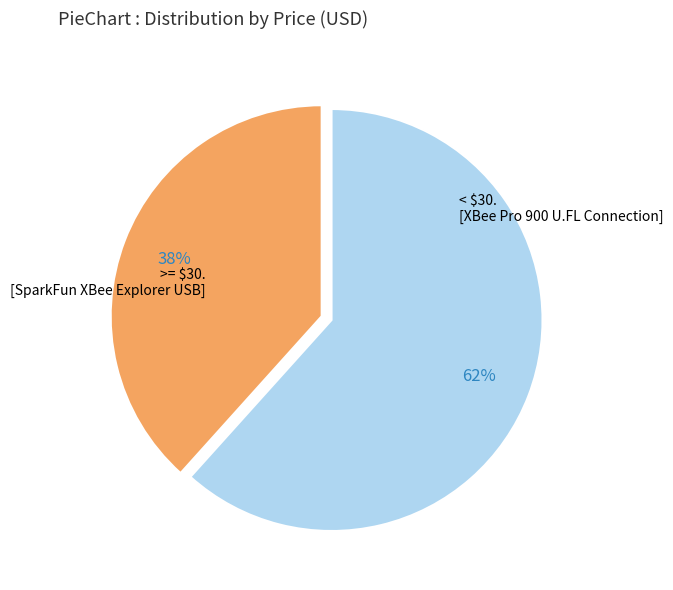

Count the number of slices in the pie.

2